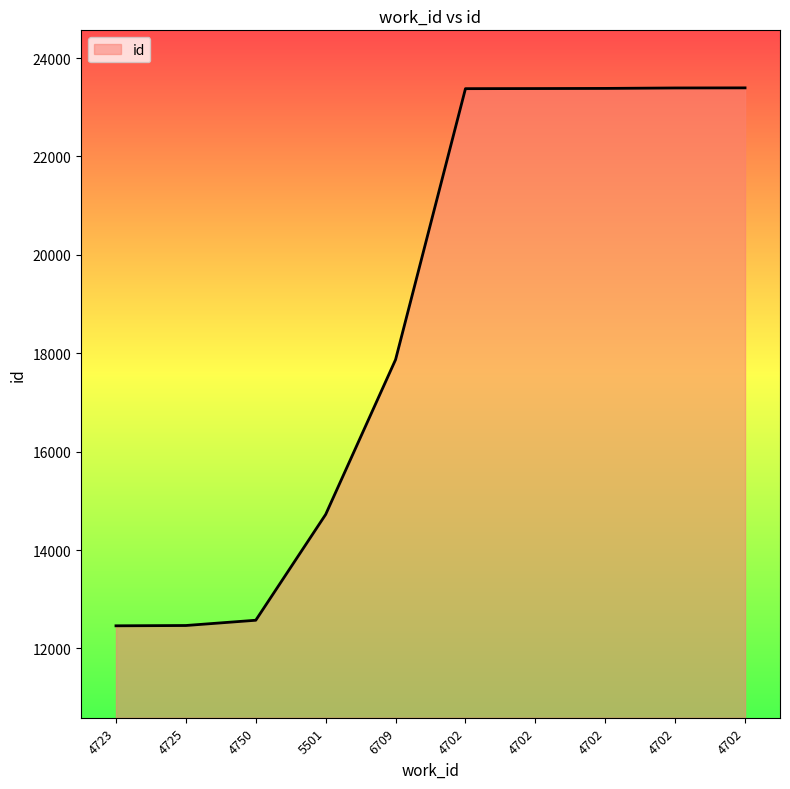

What is the difference between the maximum and minimum values?

10936